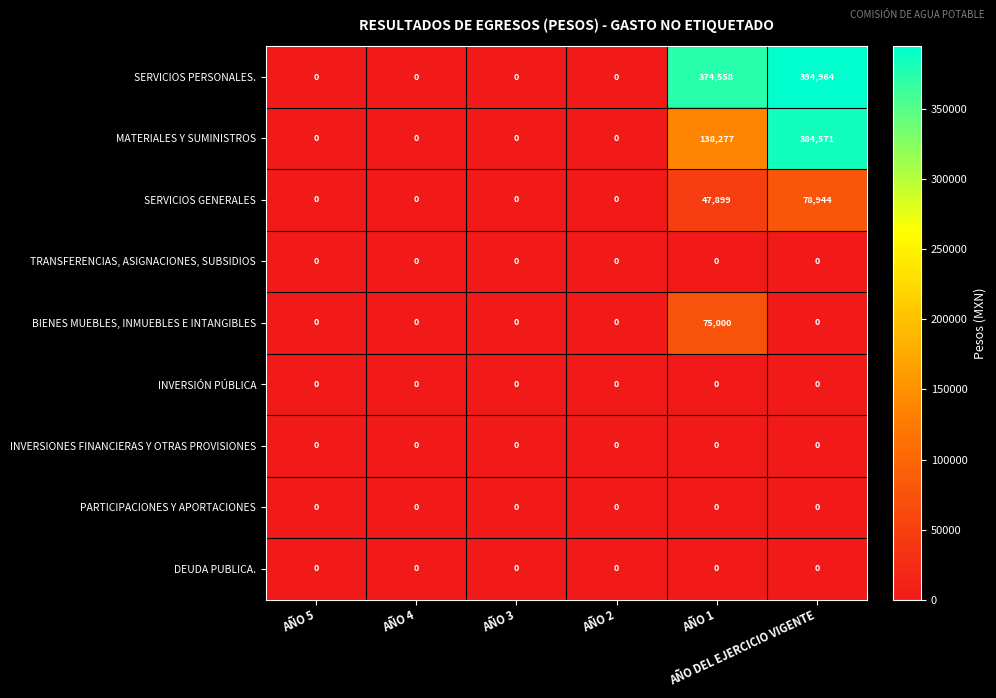

At which category does the chart reach its peak across all series?

AÑO DEL EJERCICIO VIGENTE